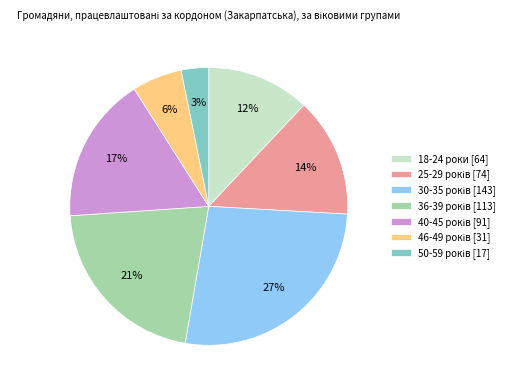

To the nearest percent, what is the average slice percentage?

14%